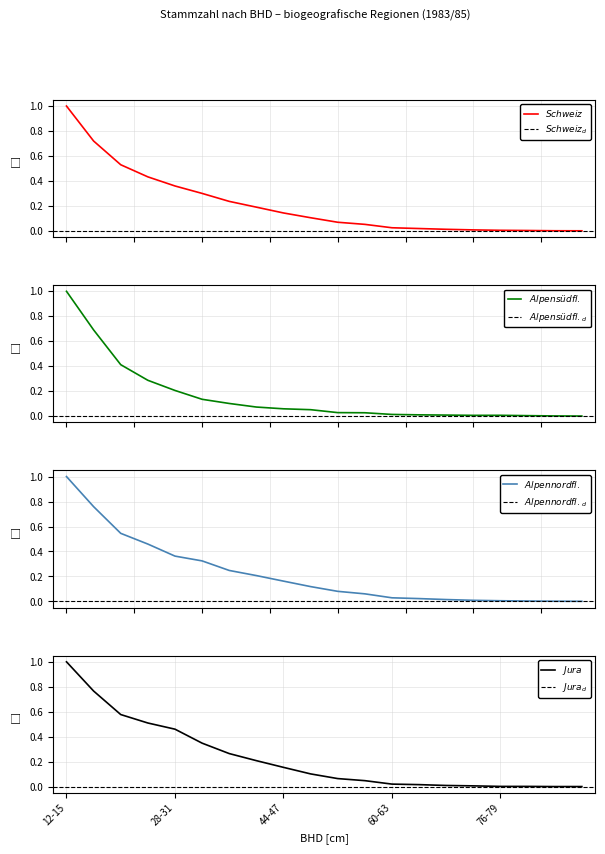

What is the average value of the Jura series?

0.2